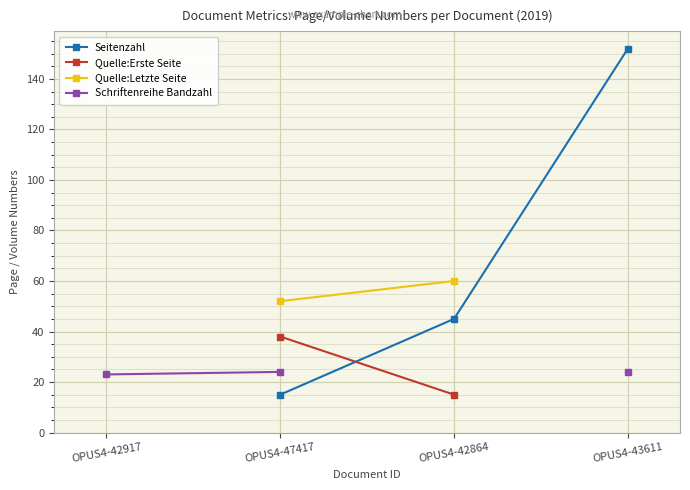

How many lines are shown in the chart?

4